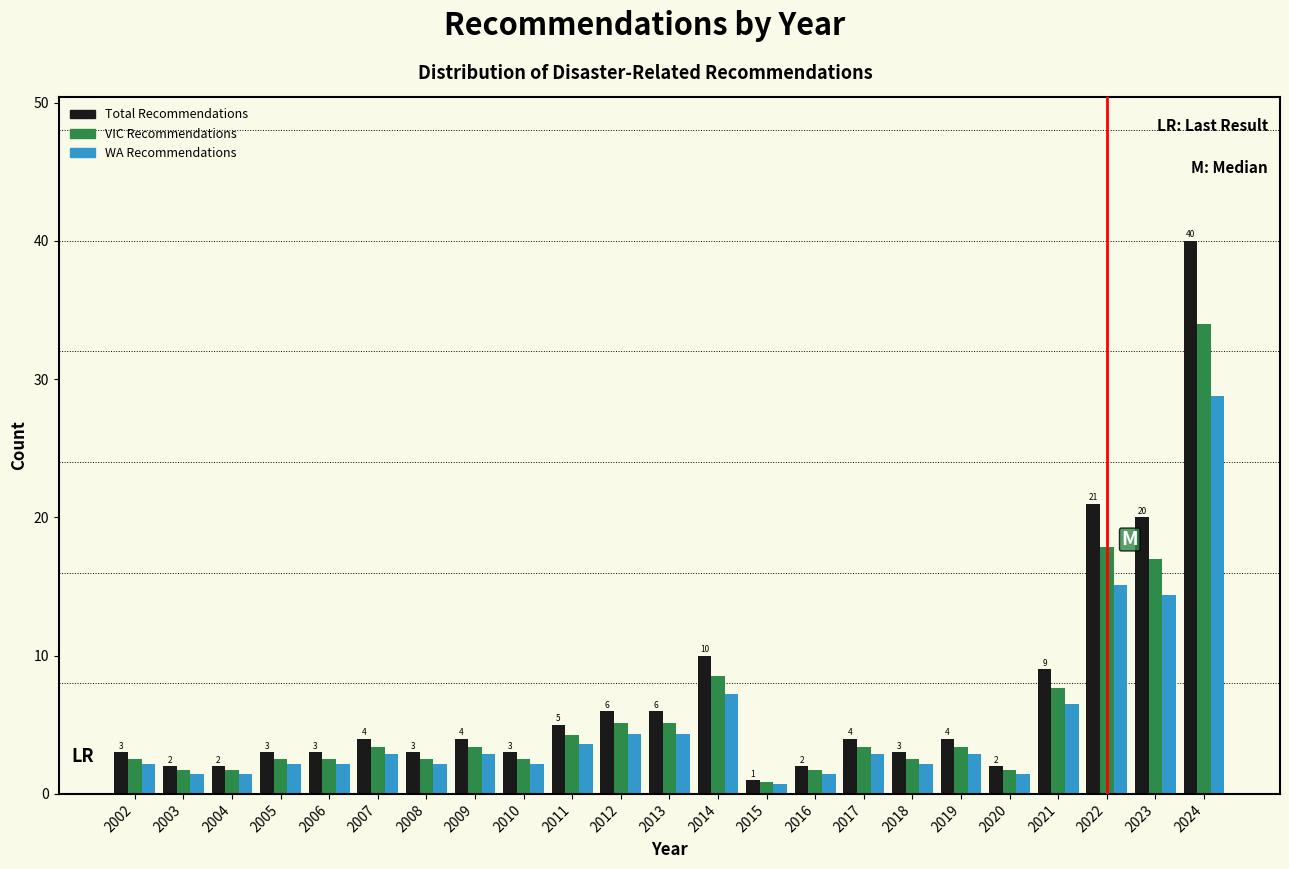

What is the sum of all WA Recommendations values?

115.2